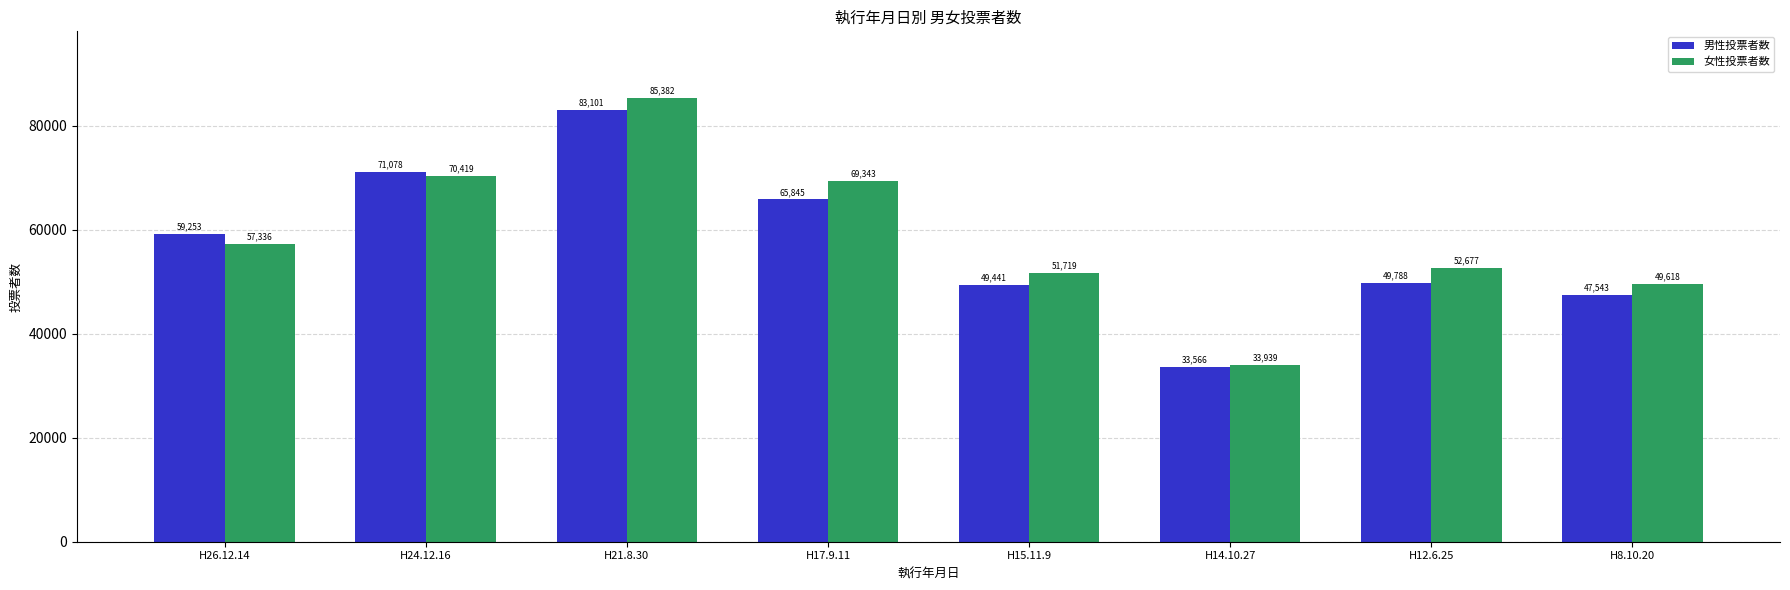

How many data points in 女性投票者数 are less than 57336?

4